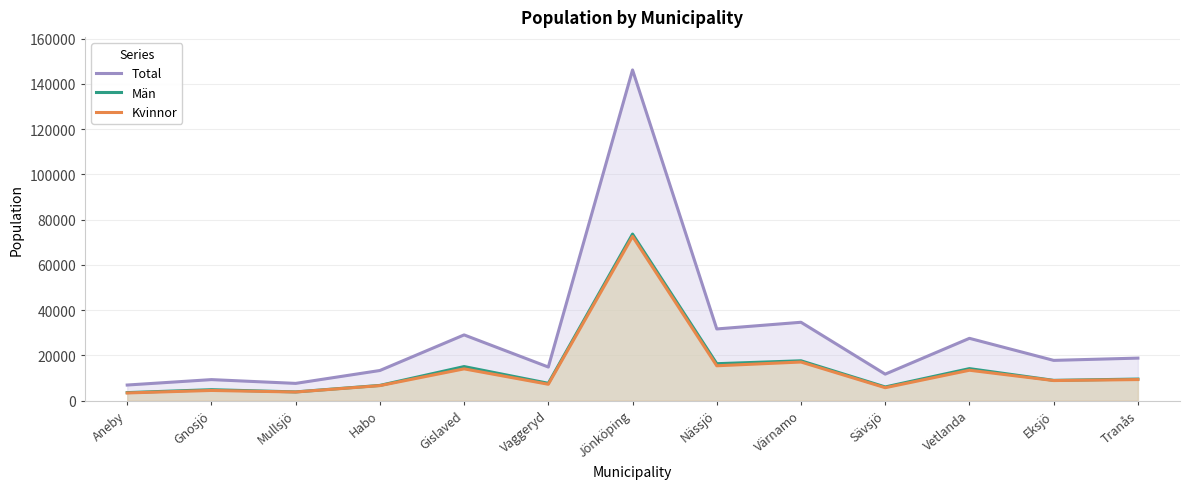

In Total, how many points are higher than both neighbors (excluding endpoints)?

5